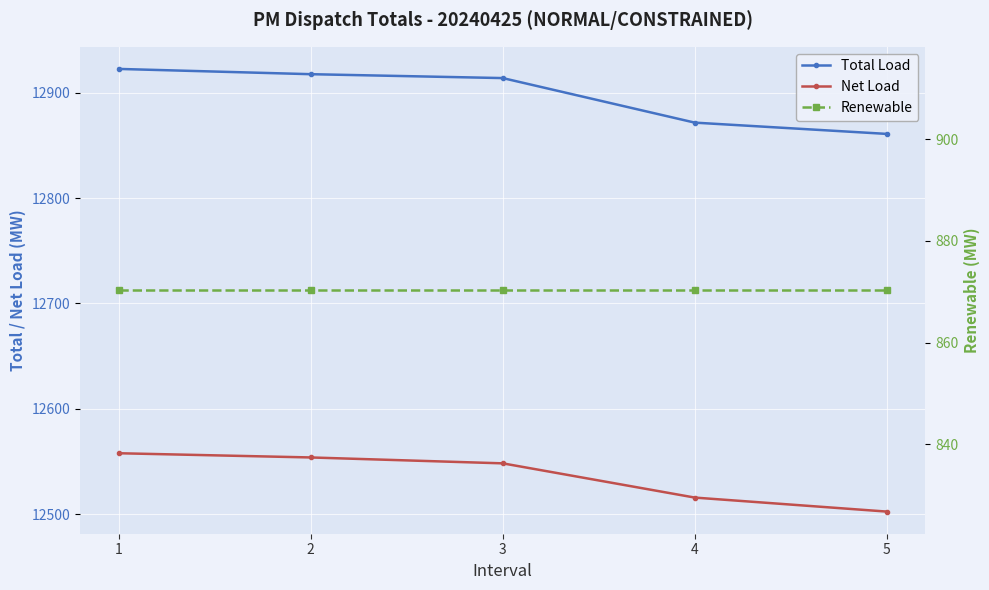

Rank the series at 2 from highest to lowest value.

Total Load, Net Load, Renewable